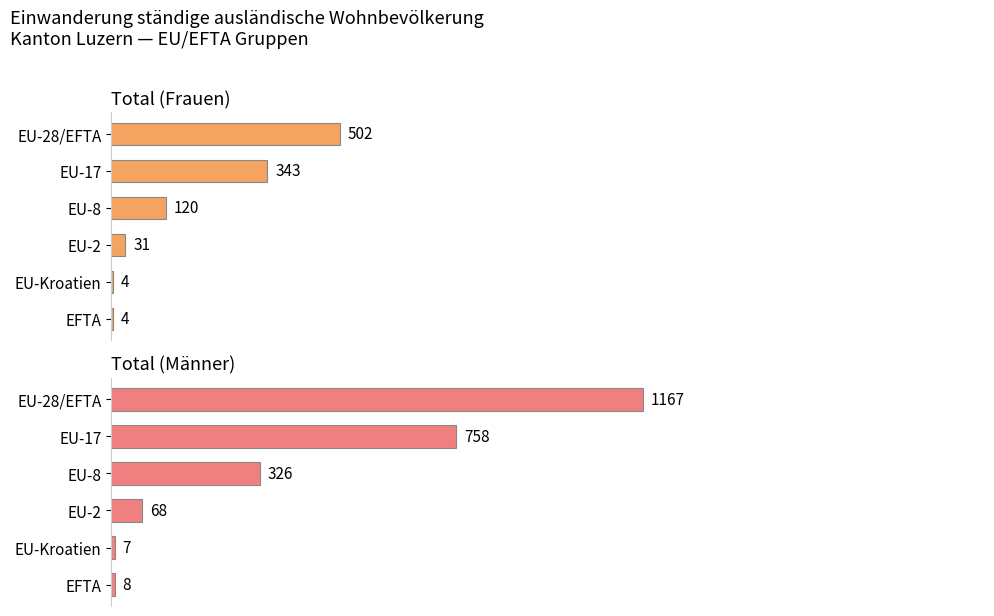

How many data points in Total (Männer) are above 19?

3